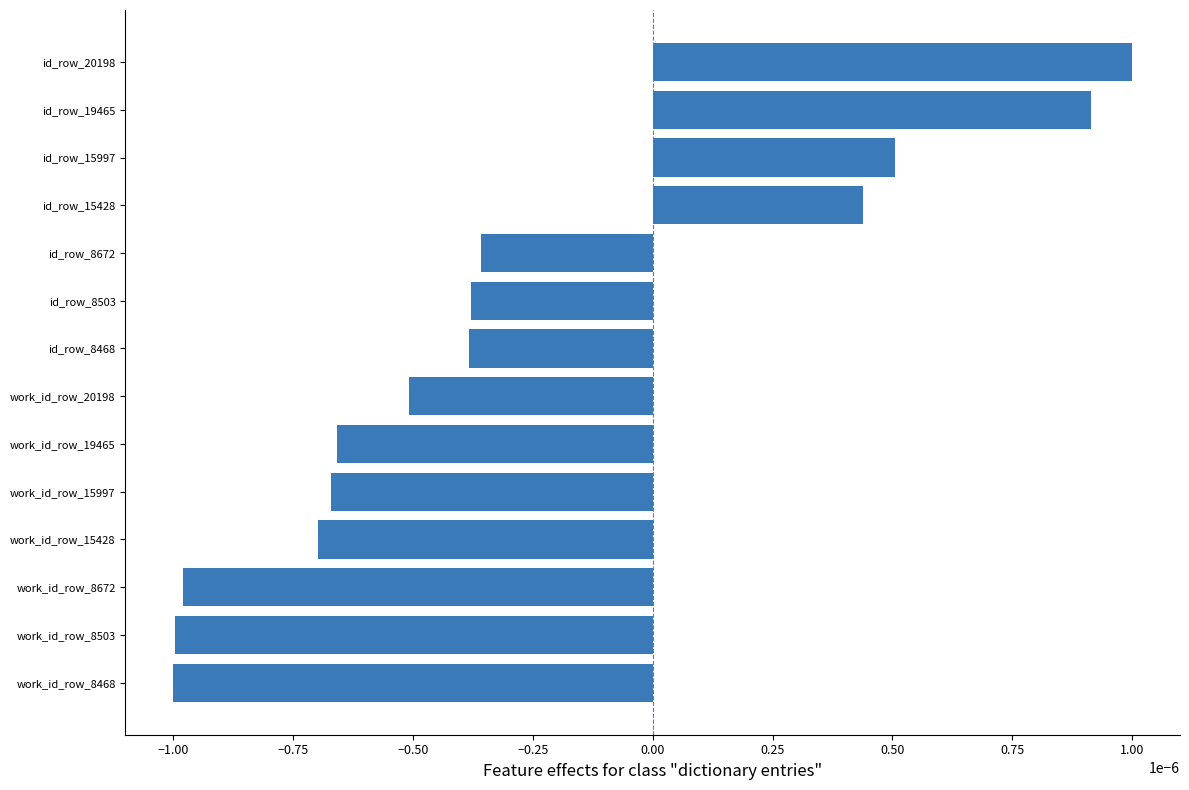

How many values are between 0 and 1?

4